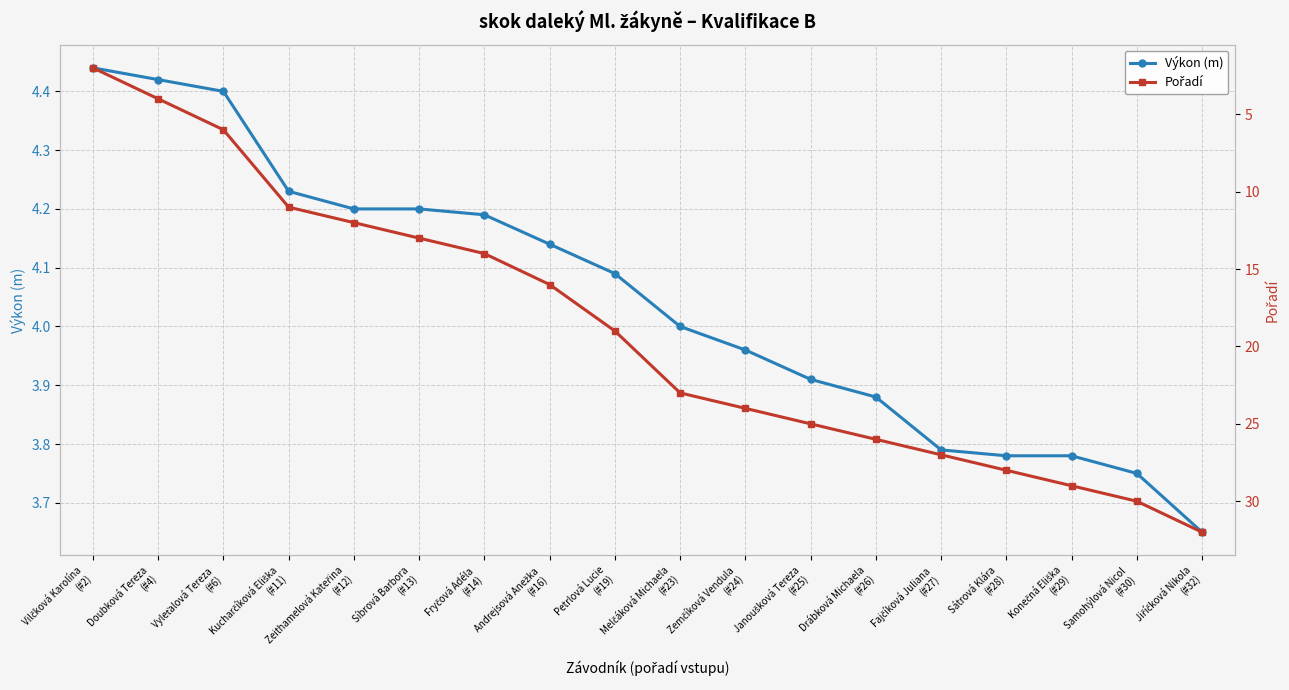

What is the average value of the Výkon (m) series?

4.0